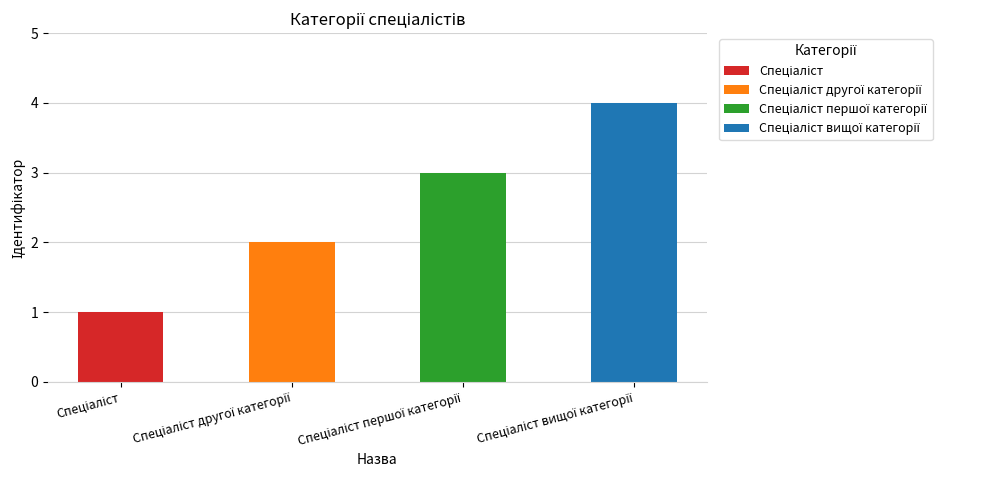

Reading right to left, transcribe all the data shown in this chart.

4	3	2	1